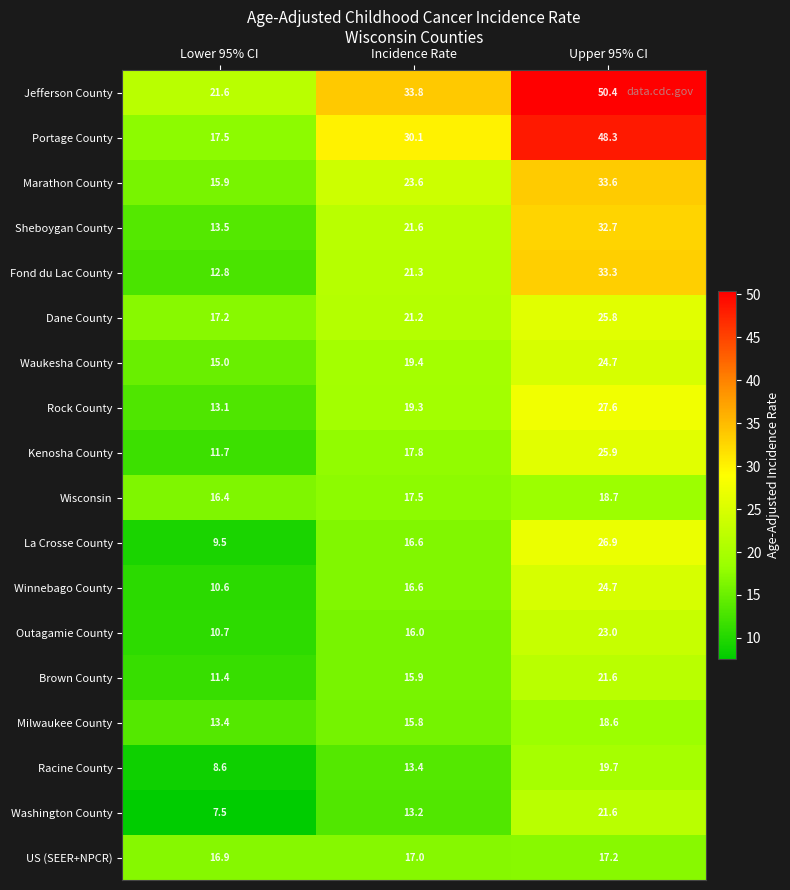

The value of Portage County at Lower 95% CI is 17.5. True or false?

True